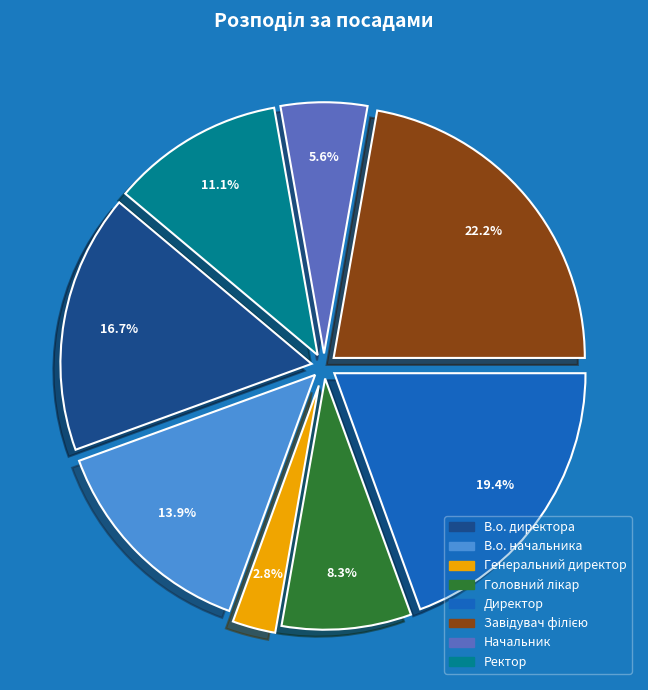

To the nearest percent, what is the difference between the largest and smallest slice percentages?

19%